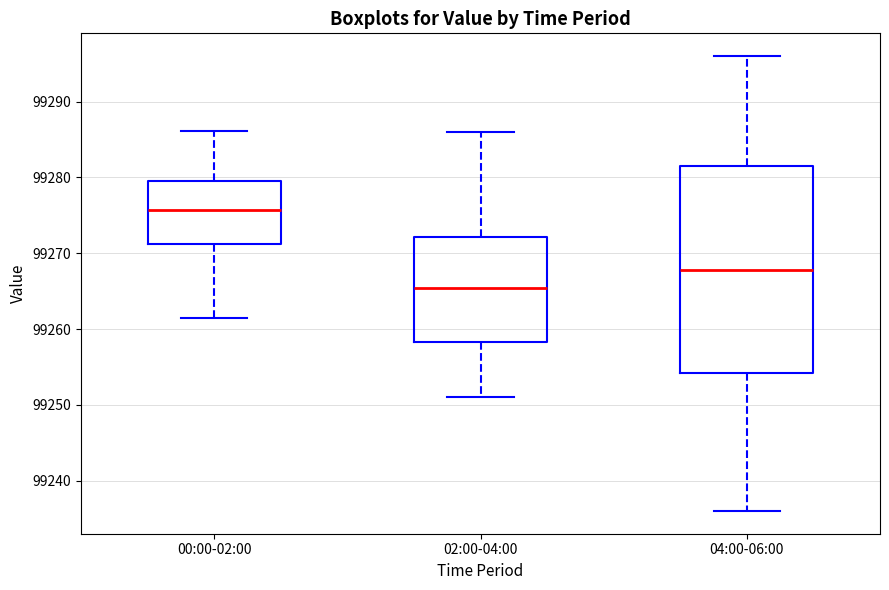

Reading left to right, read every box against the y-axis: the position of its median line, the range the box covers, and the ends of its whiskers. The values are not printed on the chart, so give them approximately, as read against the axis.

00:00-02:00: median 99276, box 99271 to 99280, whiskers 99261 to 99286
02:00-04:00: median 99265, box 99258 to 99272, whiskers 99251 to 99286
04:00-06:00: median 99268, box 99254 to 99282, whiskers 99236 to 99296